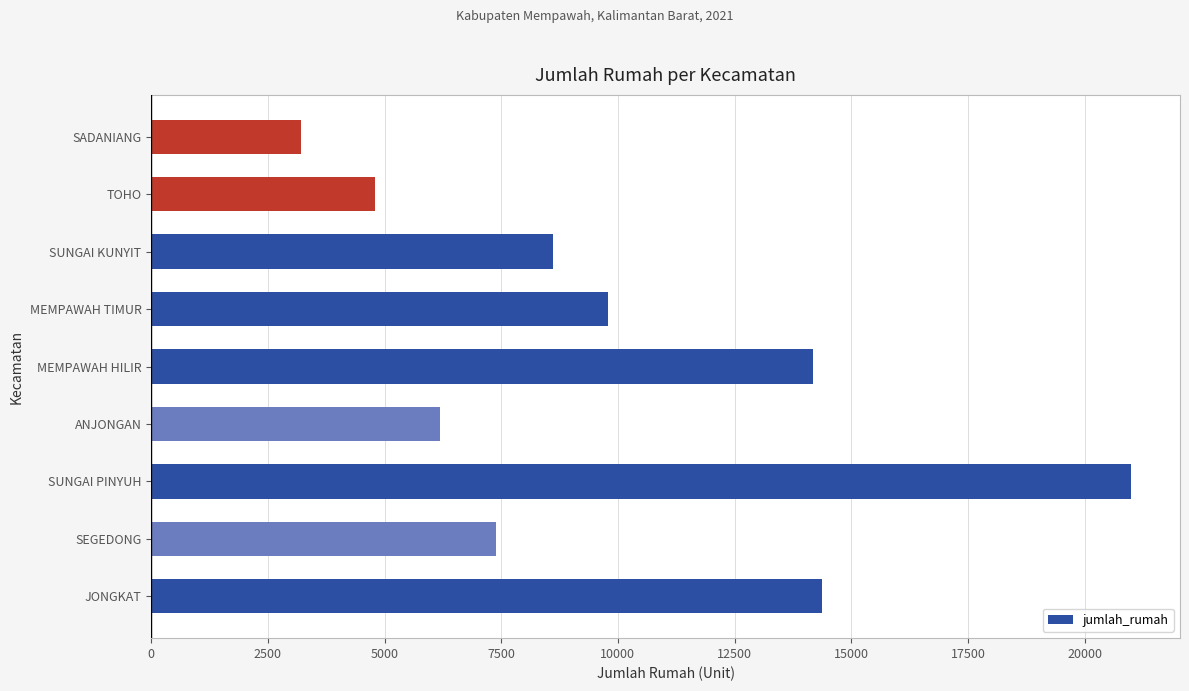

The chart shows a value of 8613 at SUNGAI KUNYIT. True or false?

True